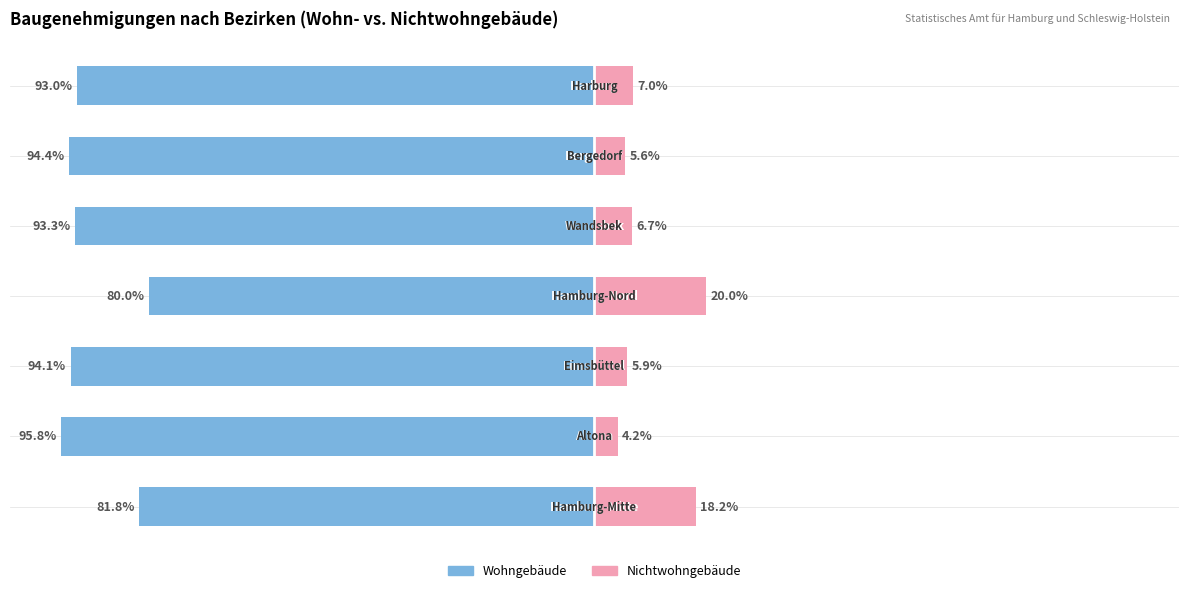

Is it true that Wohngebäude equals -94.1 at 2?

True